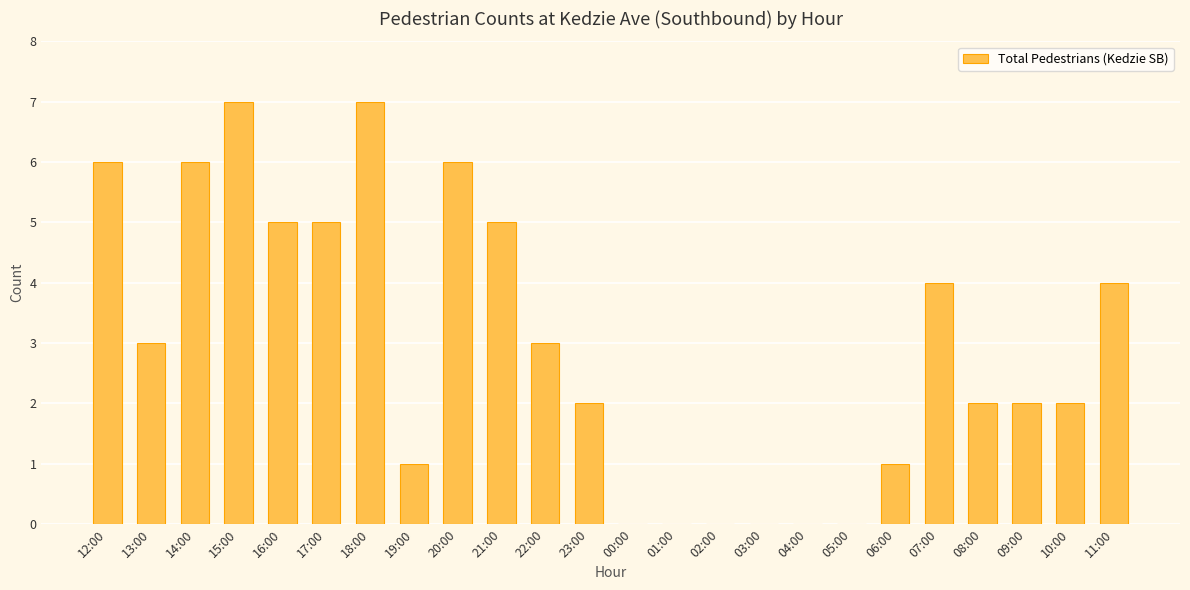

What is the change in value from 05:00 to 08:00?

+2